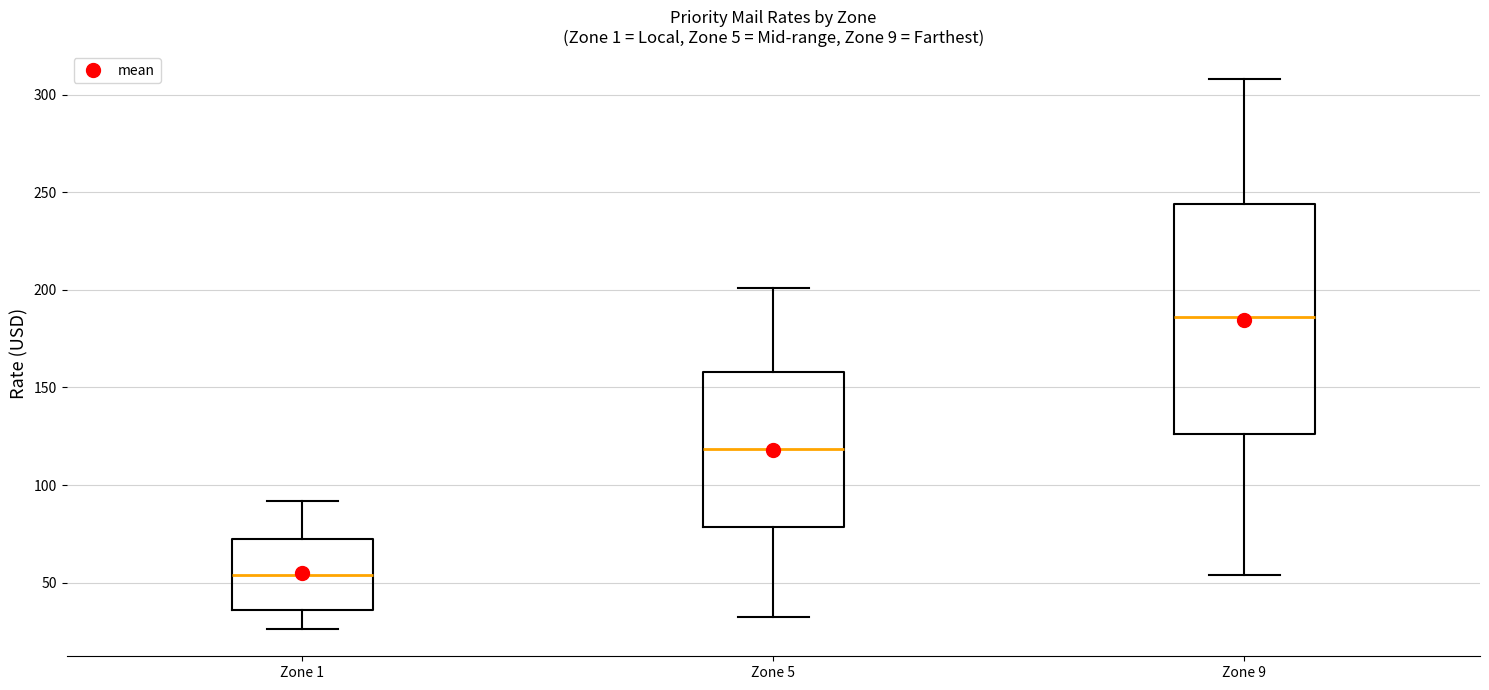

Which box has the lowest median line?

Zone 1